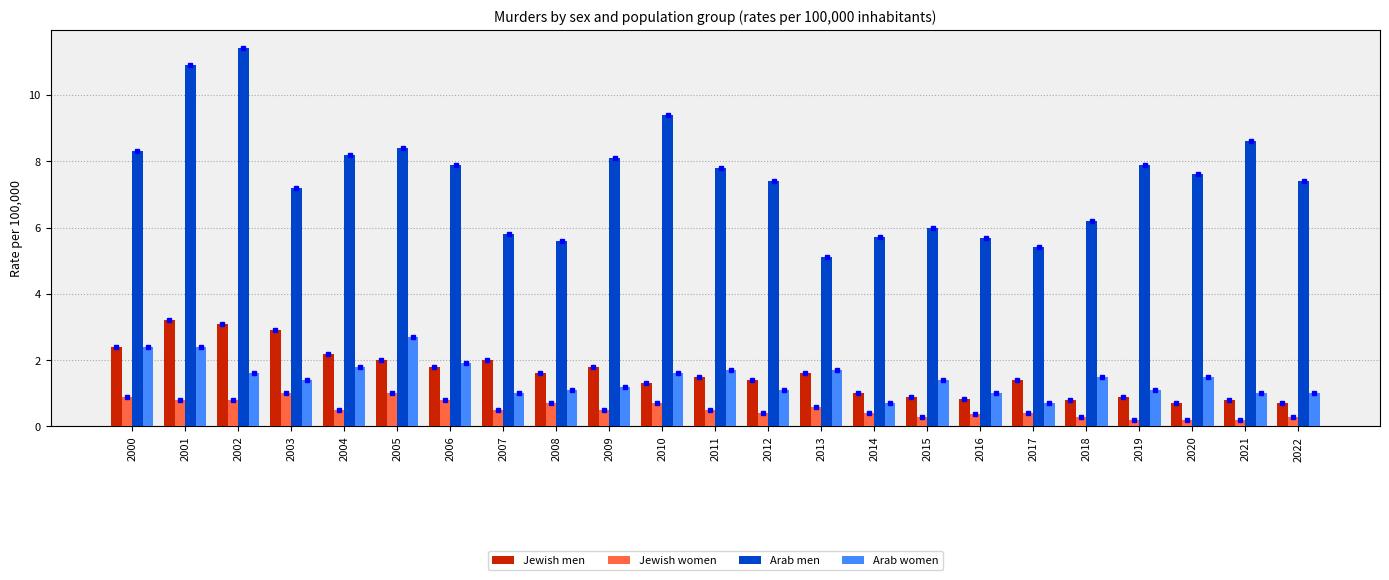

At 2004, list the series in order from smallest to largest.

Jewish women, Arab women, Jewish men, Arab men